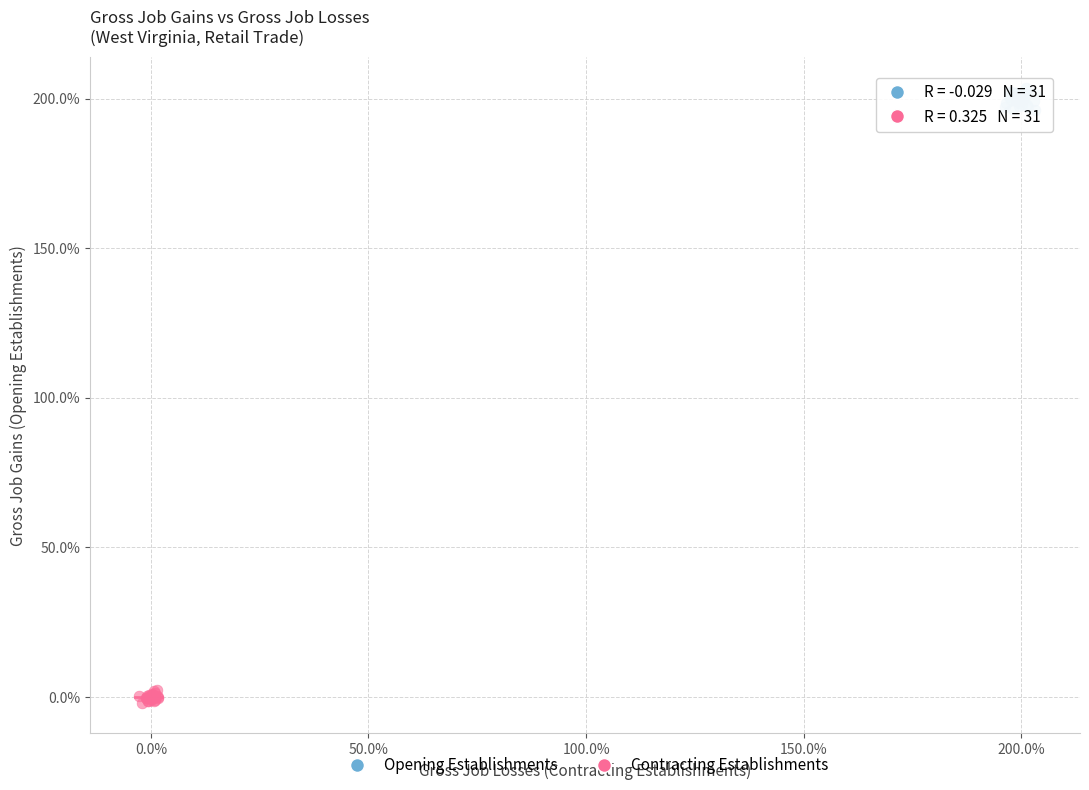

Which series reaches the maximum Y coordinate?

Opening Establishments